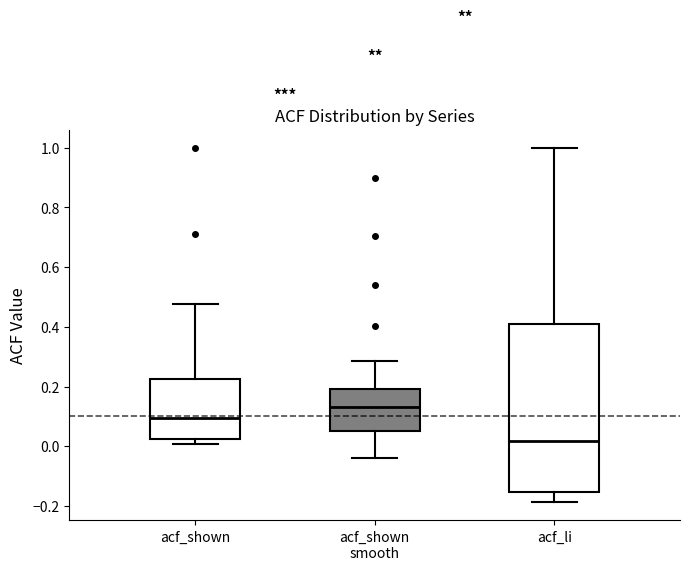

Where is the upper edge of the box for acf_shown on the y-axis? The values are not printed on the chart, so give them approximately, as read against the axis.

0.22